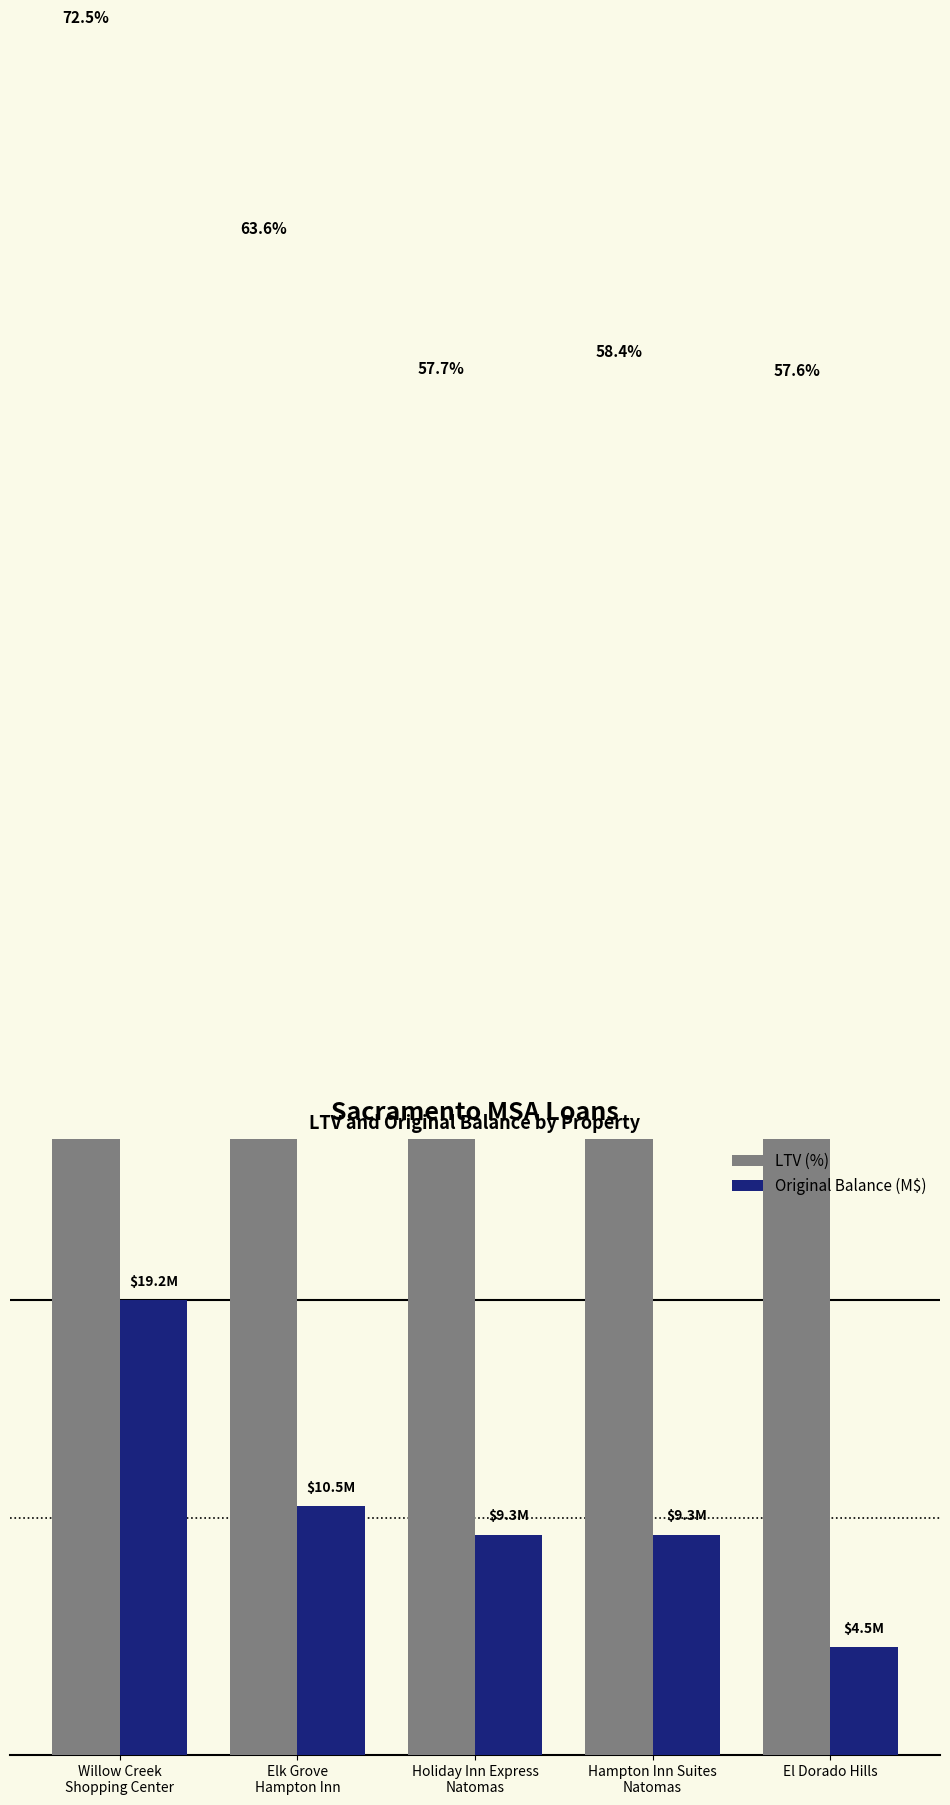

At El Dorado Hills, list the series in order from smallest to largest.

Original Balance (M$), LTV (%)